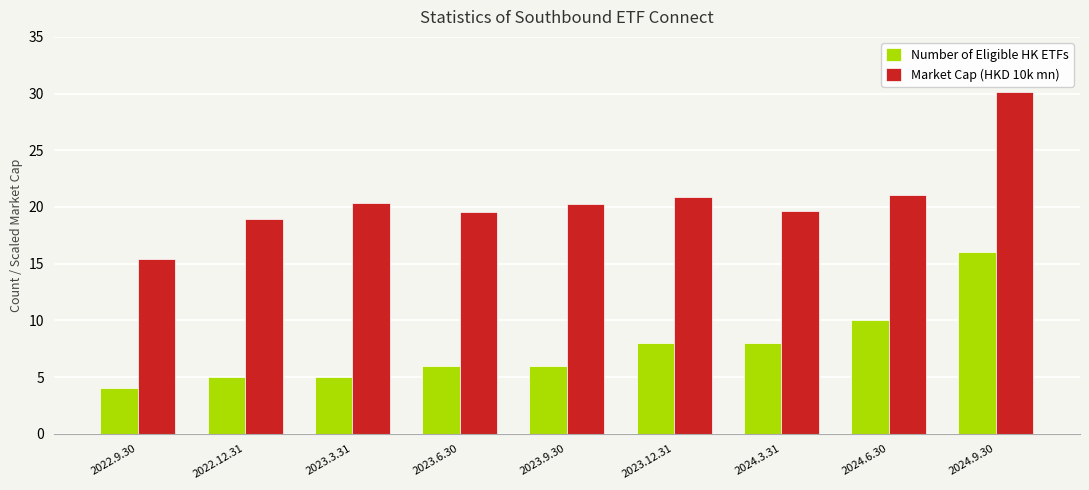

What is the value of the Number of Eligible HK ETFs bar at the 9th from the left?

16.0